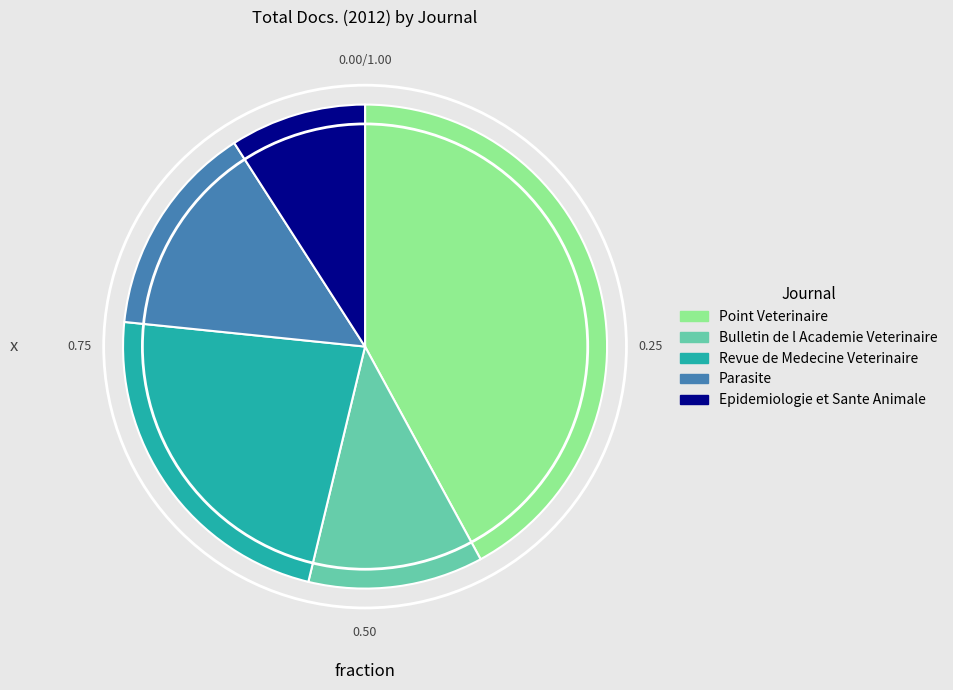

Does Point Veterinaire account for over 50% of the chart?

No